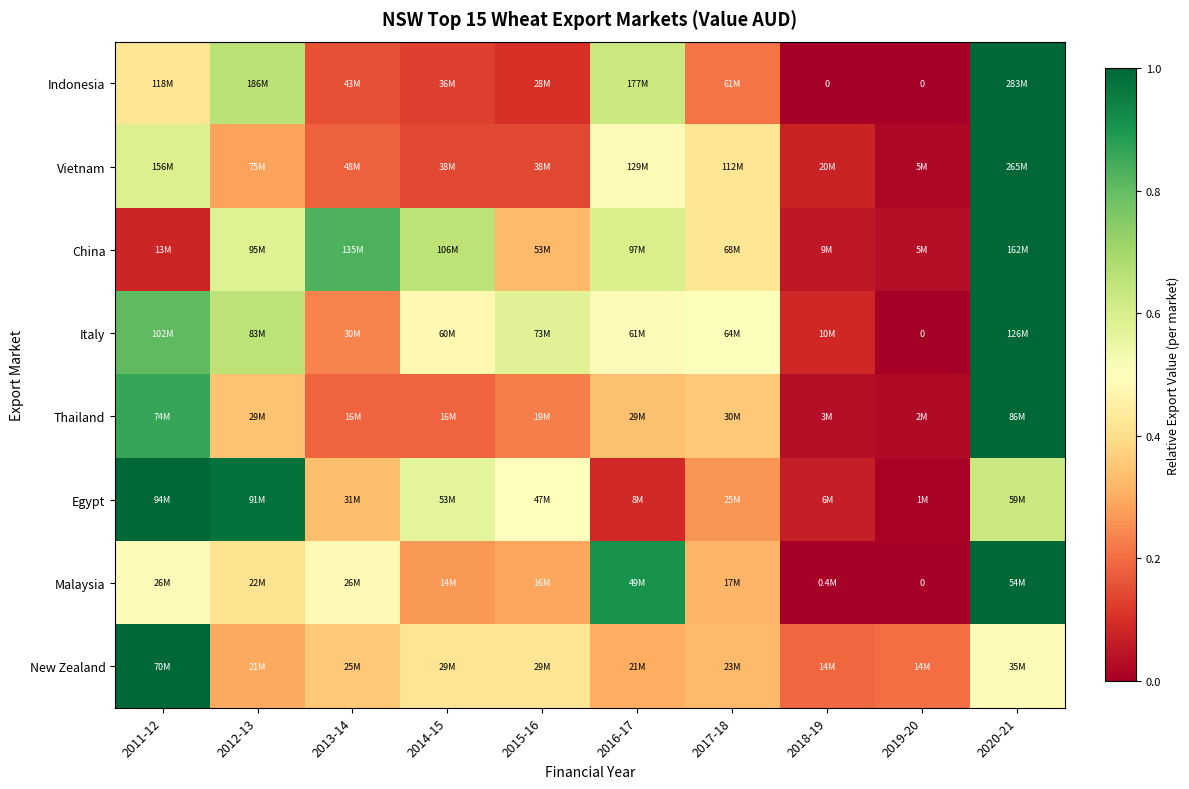

What is the difference between the maximum and minimum values in the Vietnam series?

1.0